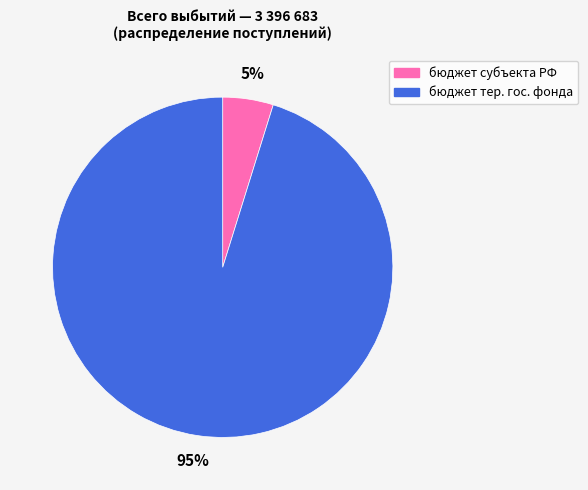

Does бюджет тер. гос. фонда account for over 50% of the chart?

Yes